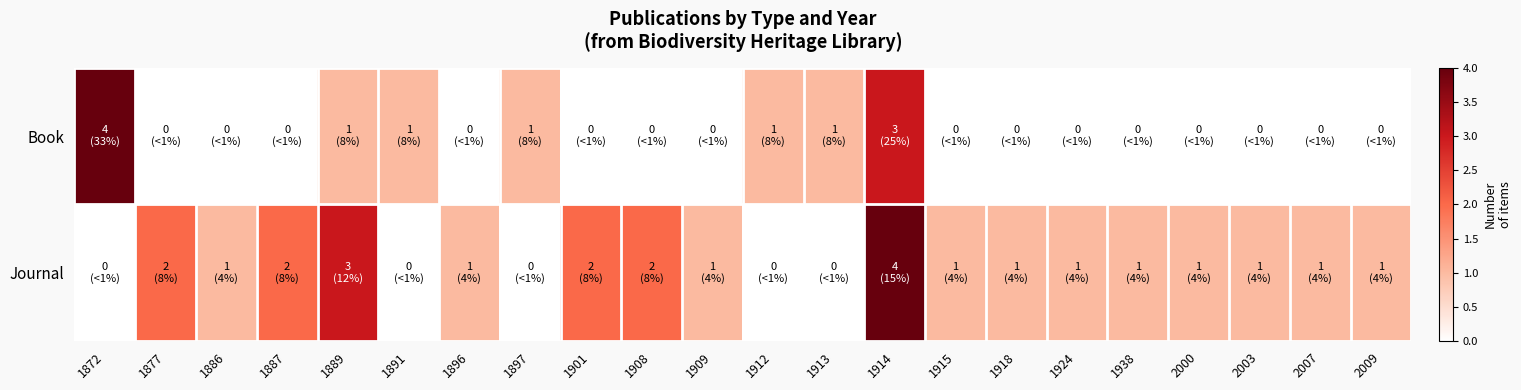

At which category is the sum across all series the highest?

1914